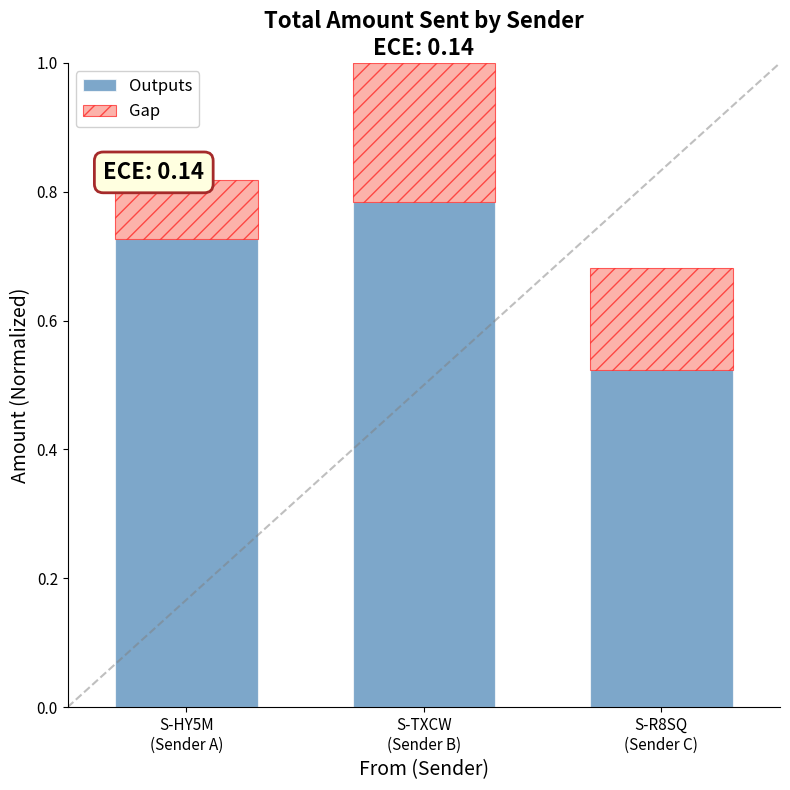

List the labels in order of Gap value, largest first.

S-TXCW
(Sender B), S-R8SQ
(Sender C), S-HY5M
(Sender A)